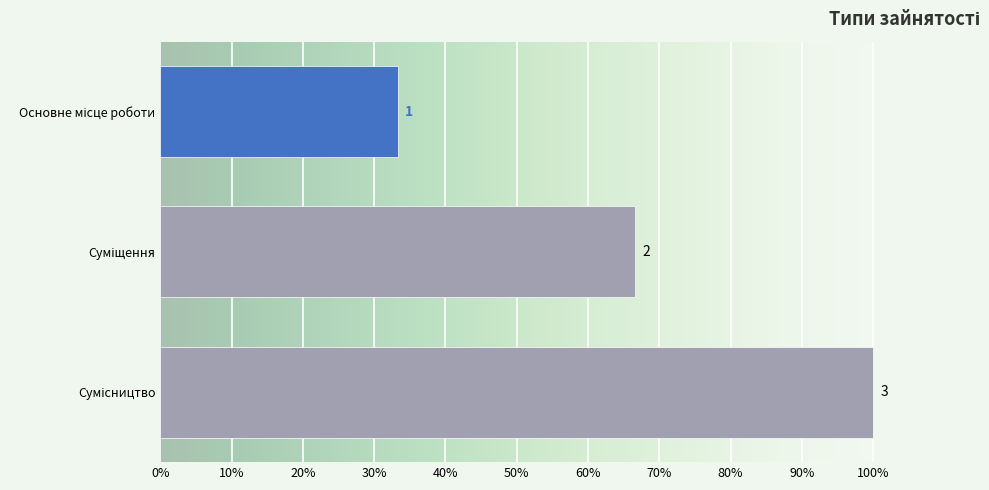

Is it true that the value at Суміщення is 0.7?

True